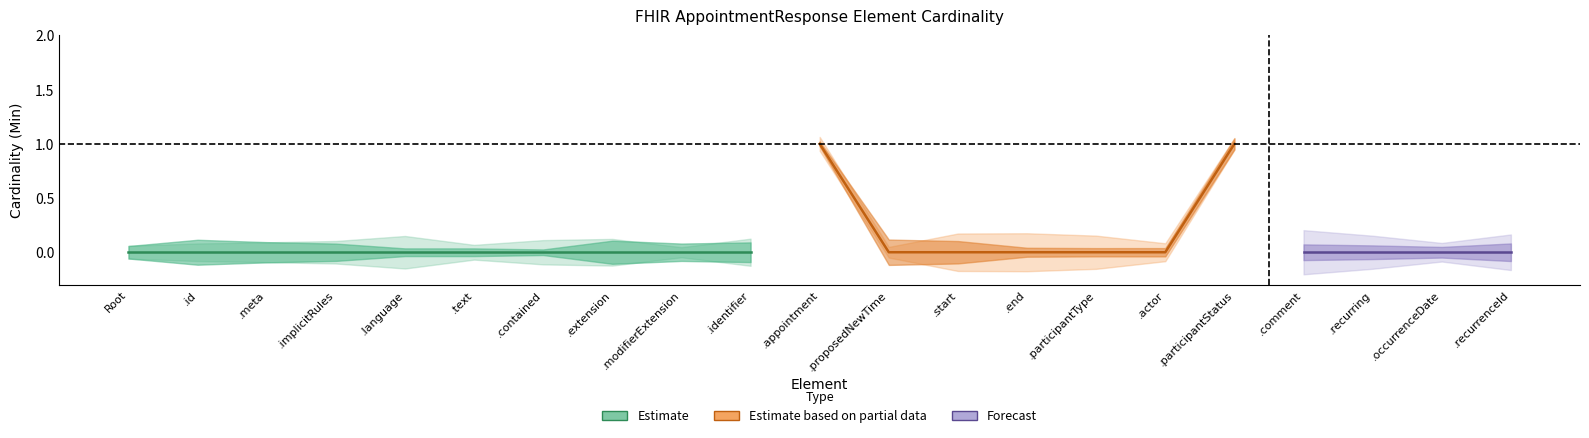

Is the value of Min at AppointmentResponse.text greater than the value of Base Min at AppointmentResponse.language?

No